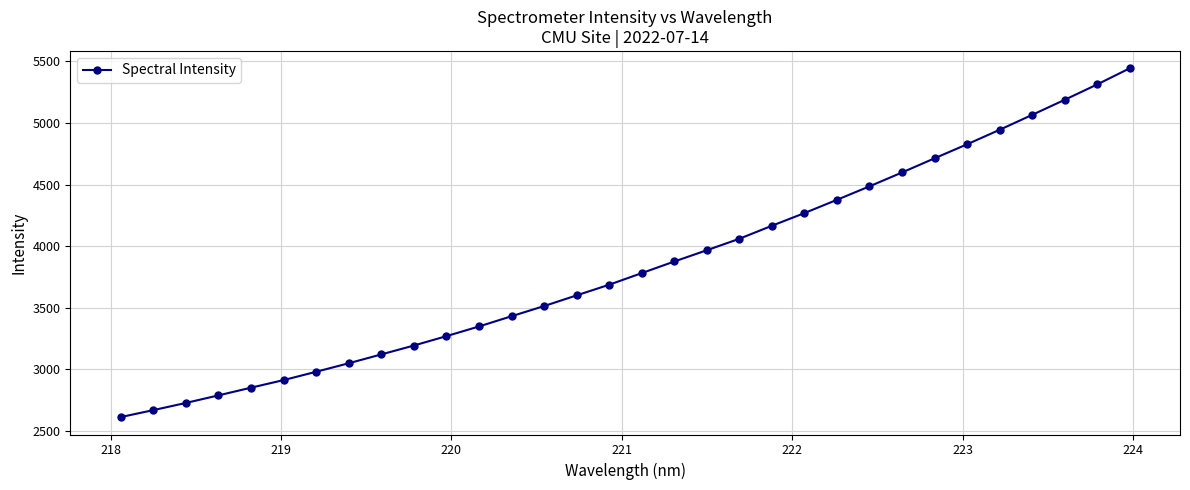

What is the greatest value displayed?

5443.8